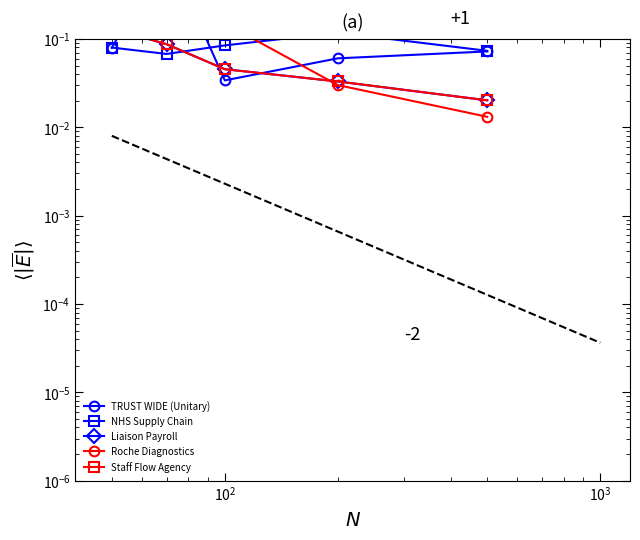

Which series has the largest range (max minus min)?

TRUST WIDE (Unitary)